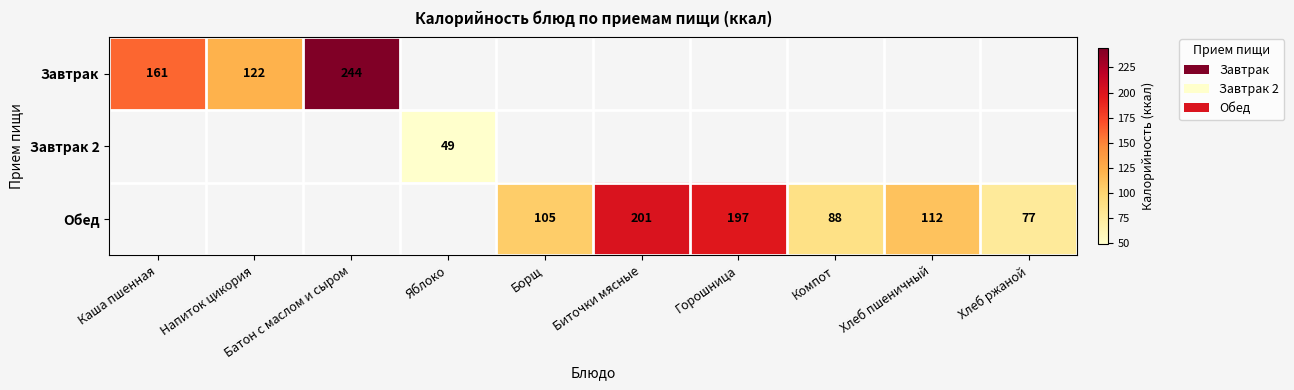

The value of Завтрак at Каша пшенная is 161. True or false?

True